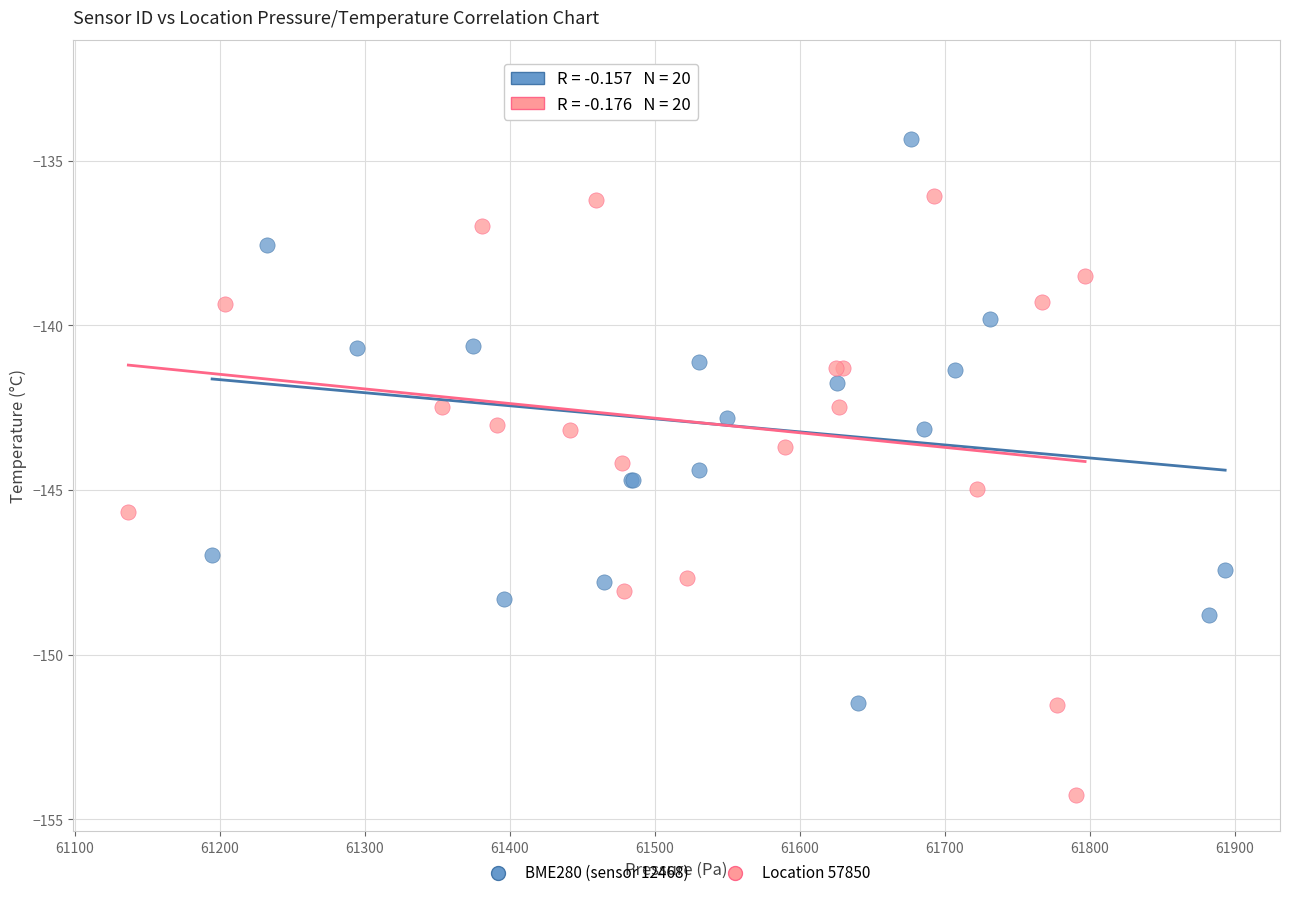

Which series reaches the minimum Y coordinate?

Location 57850